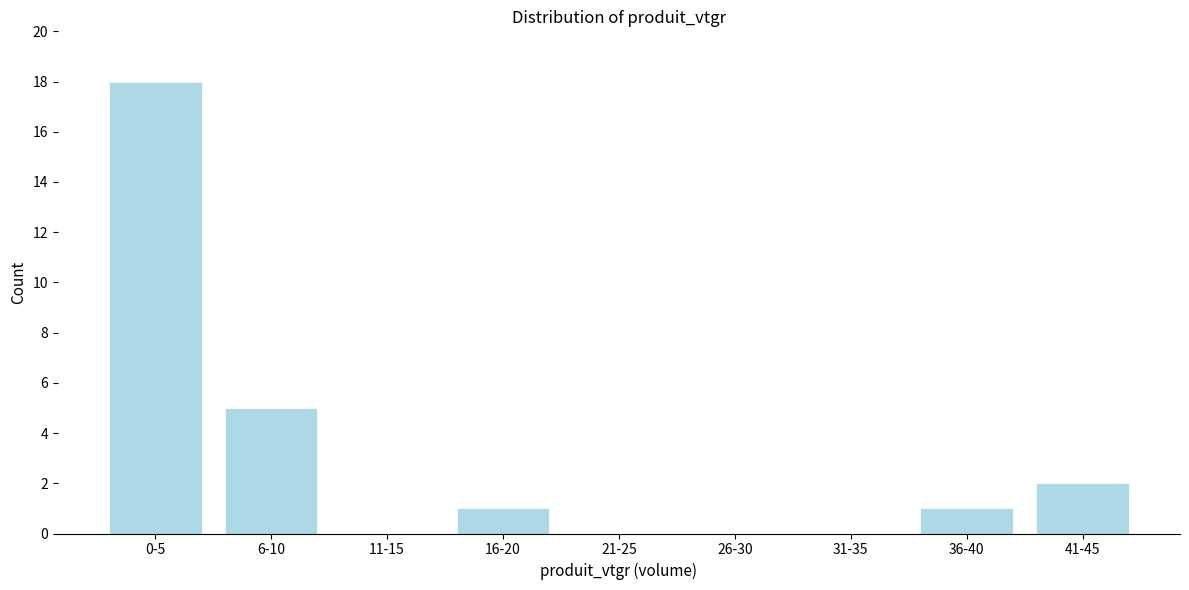

Reading left to right, transcribe all the data shown in this chart.

0-5=18	6-10=5	11-15=0	16-20=1	21-25=0	26-30=0	31-35=0	36-40=1	41-45=2